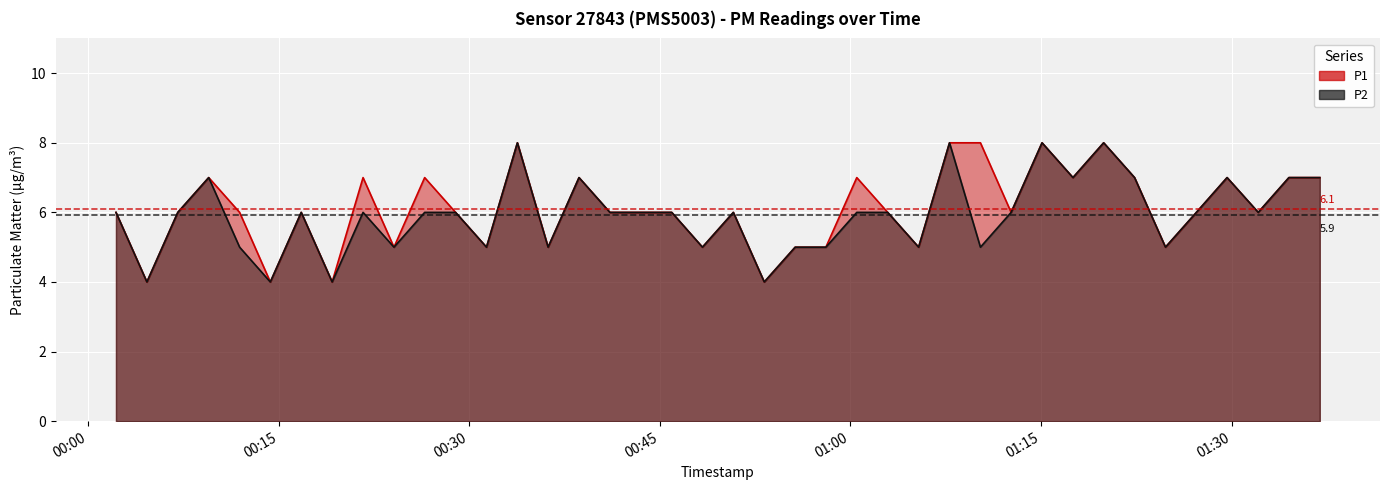

At how many categories does at least one series exceed 6?

15